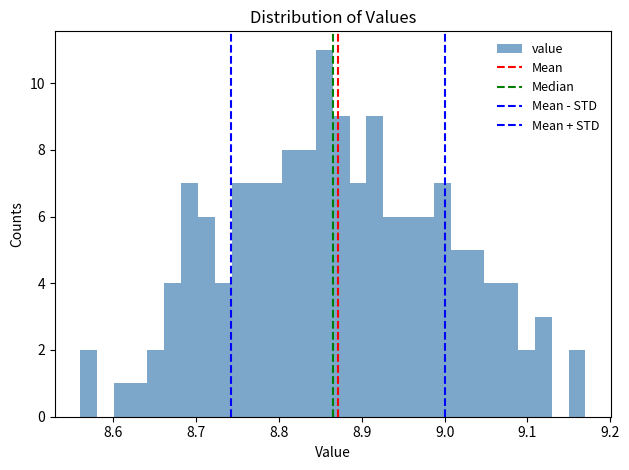

Read against the x-axis, roughly where is the centre of the tallest bar?

8.85